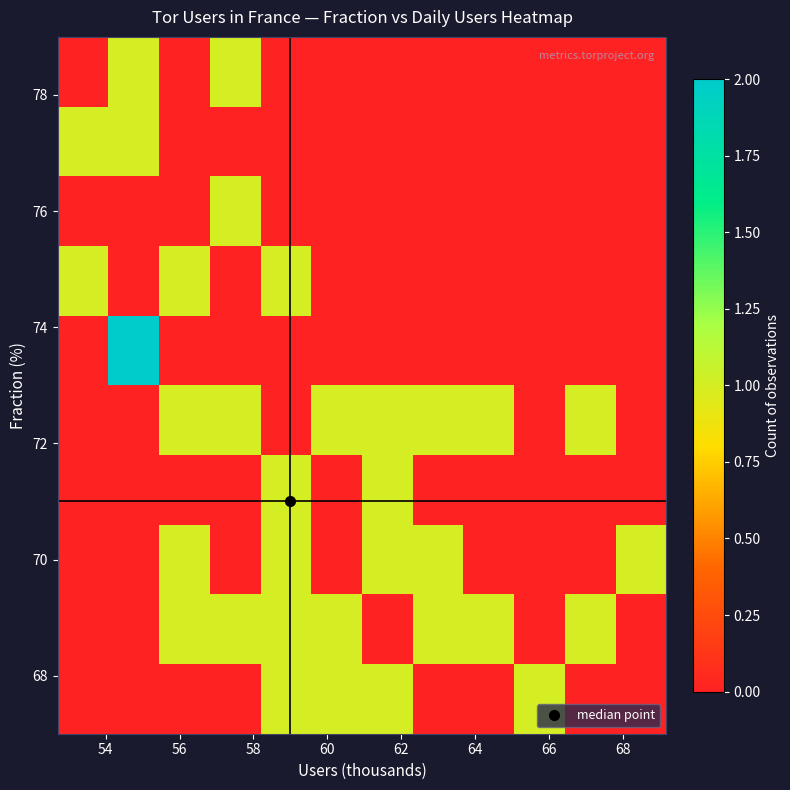

Which label corresponds to the largest value in the chart?

54